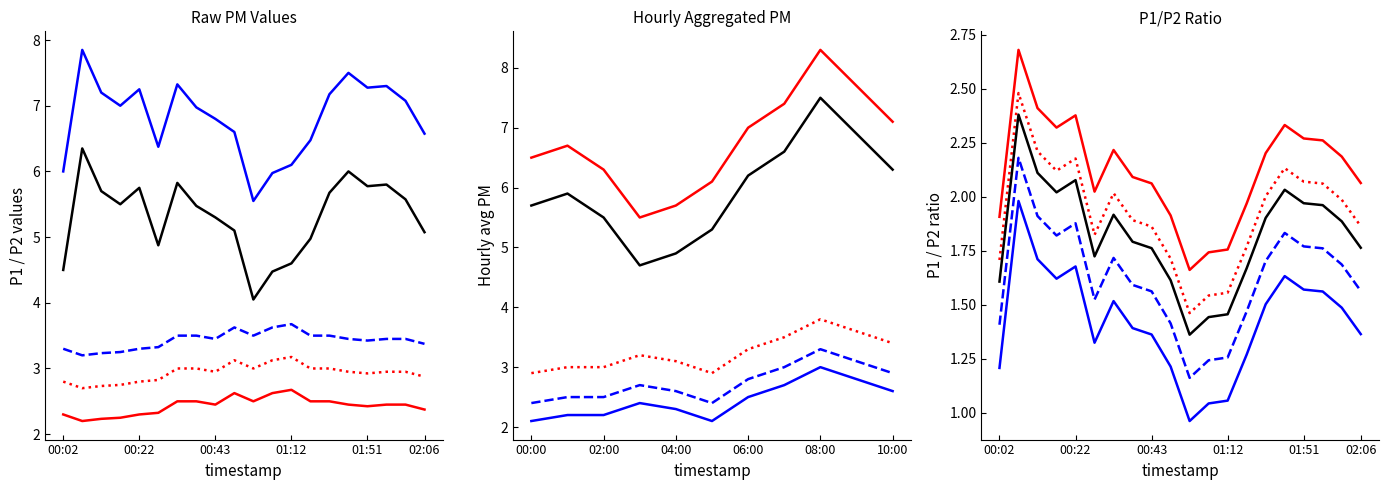

What is the average value of the P1 series?

5.3